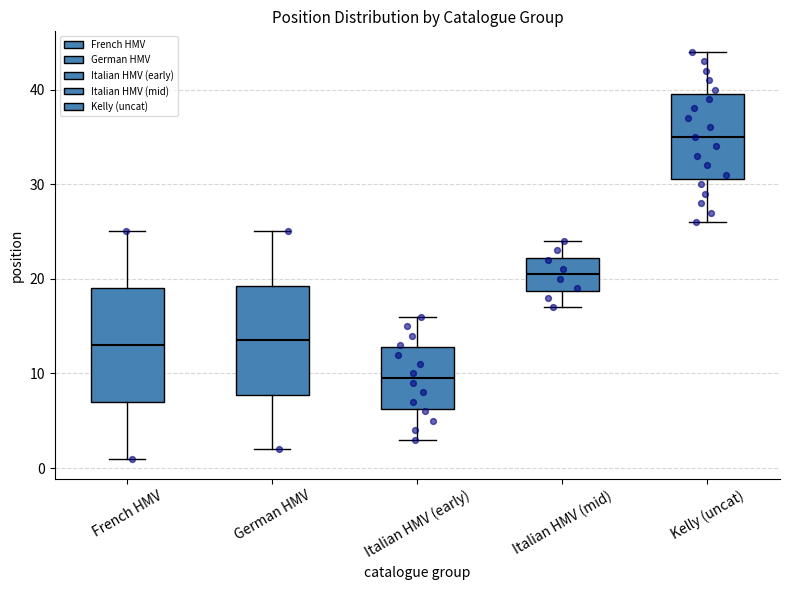

Which box has the highest median line?

Kelly (uncat)